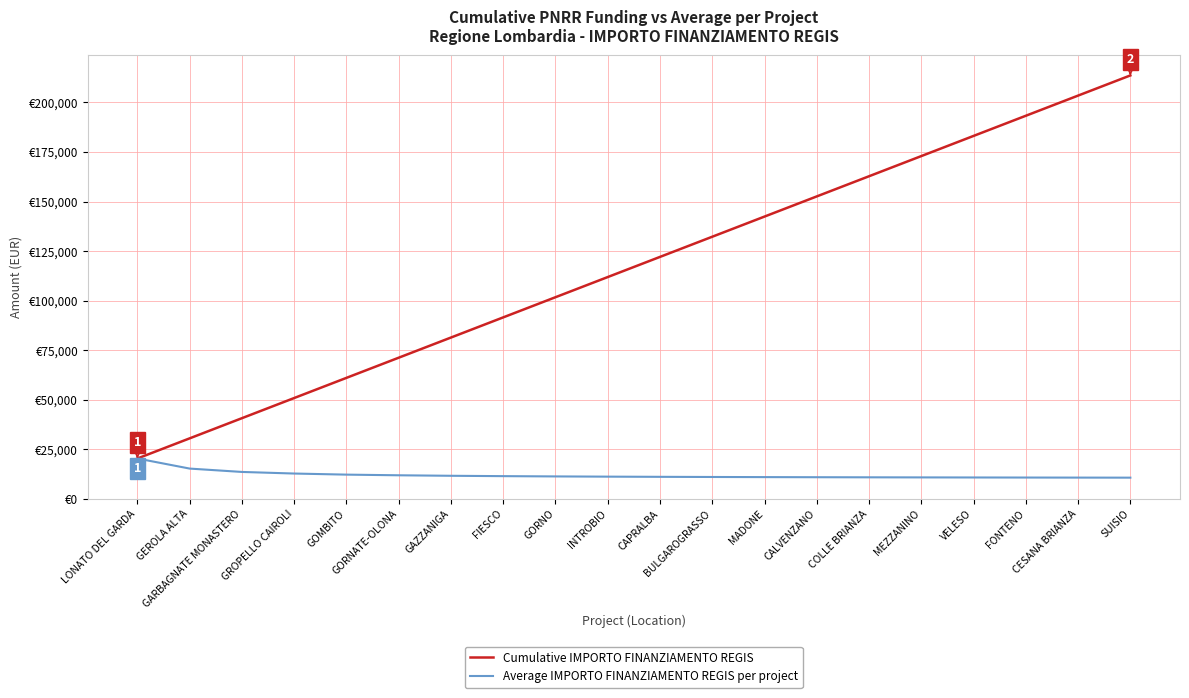

What is the difference between the highest and lowest values at CALVENZANO?

141681.4